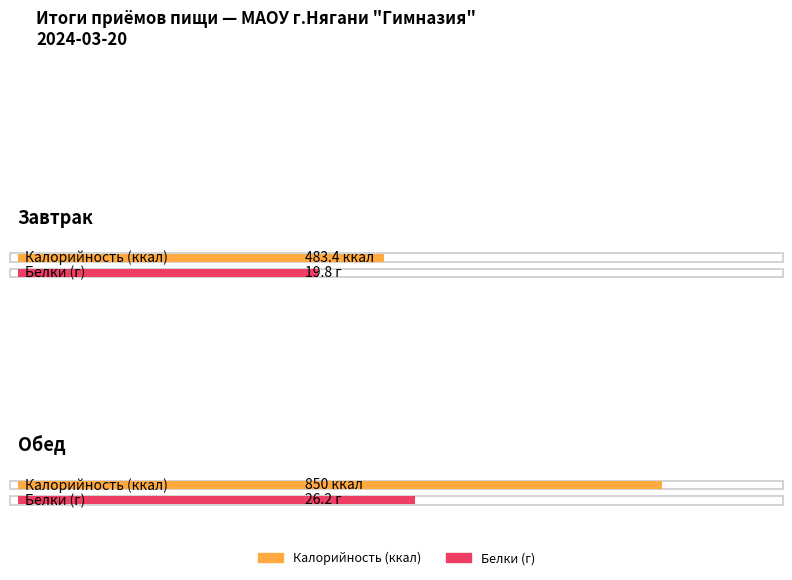

Where is Белки nearest to the value 23?

Завтрак